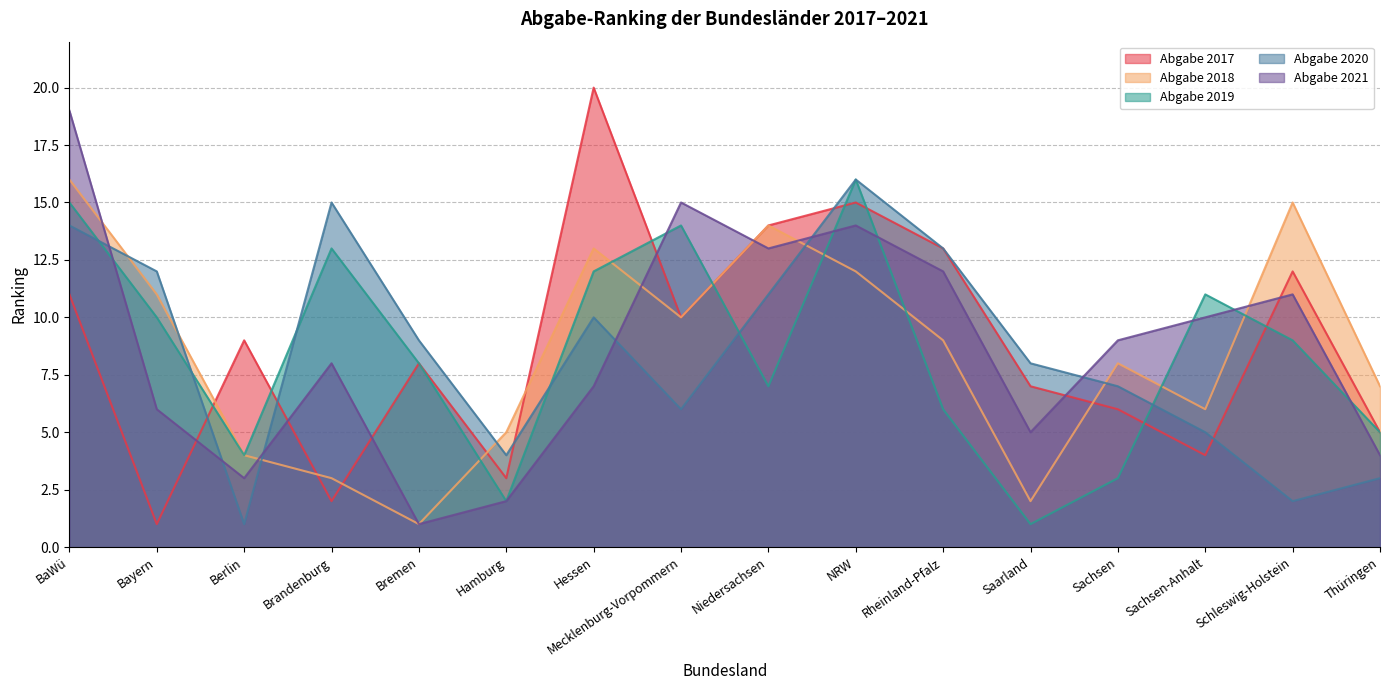

At which category does Abgabe 2018 reach its first local peak?

Hessen